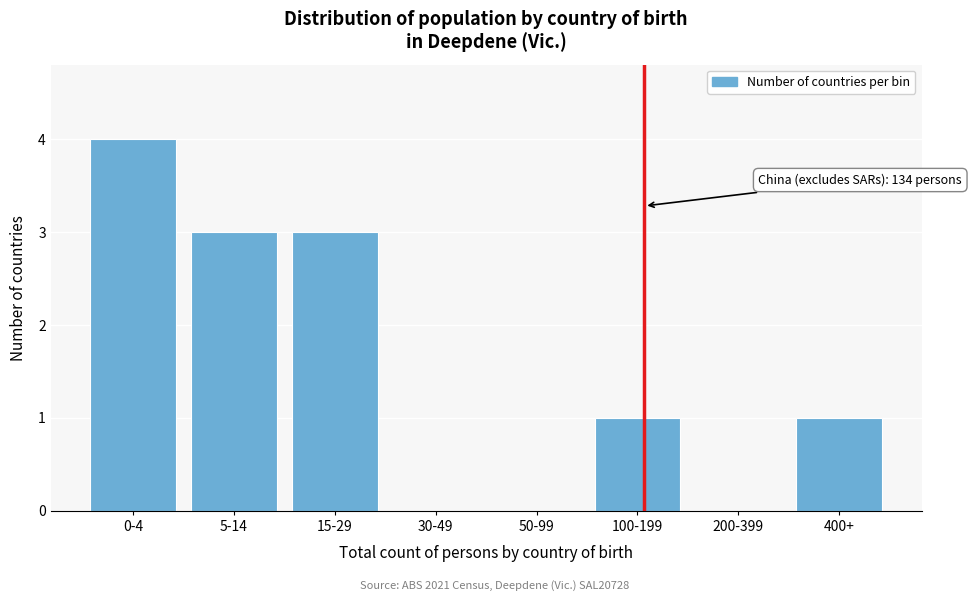

Reading left to right, transcribe all the data shown in this chart.

0-4=4	5-14=3	15-29=3	30-49=0	50-99=0	100-199=1	200-399=0	400+=1